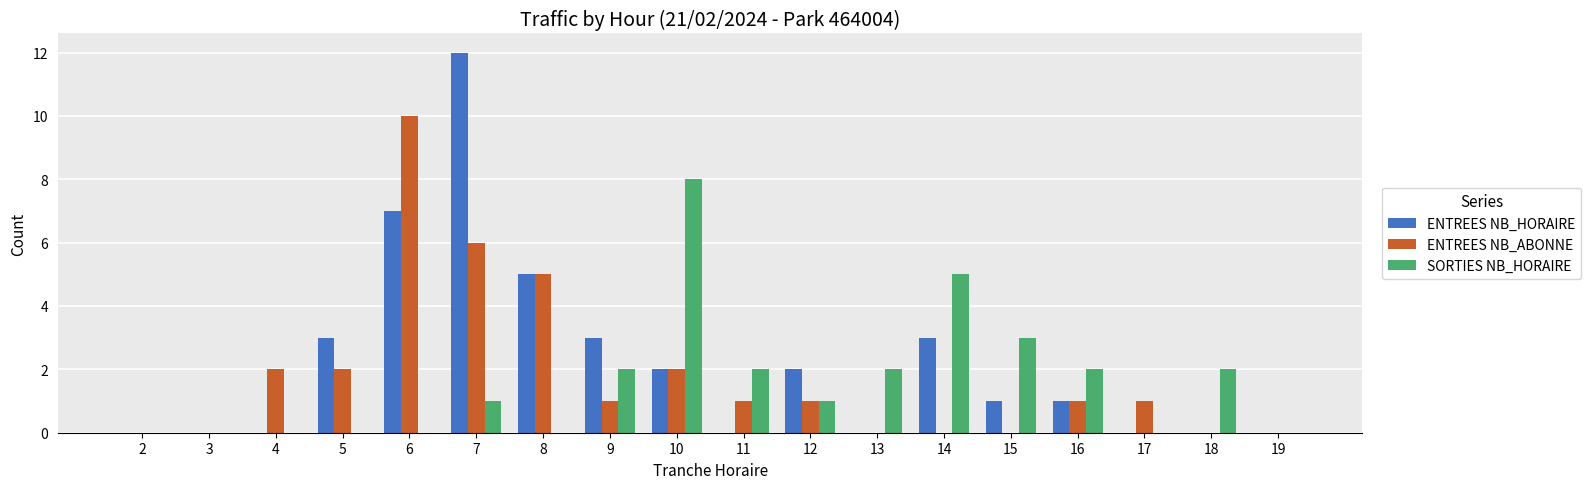

At which category does the chart reach its peak across all series?

7